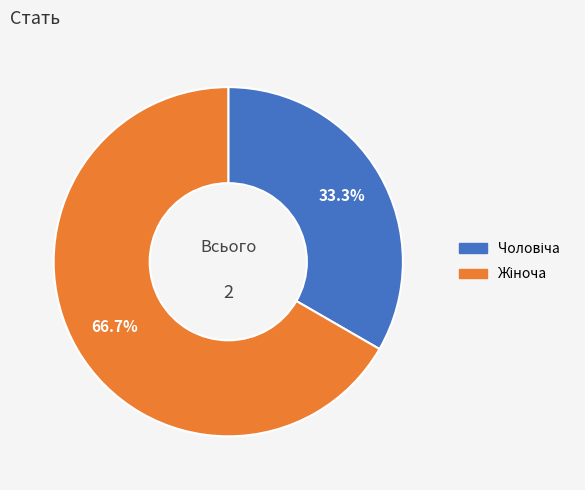

Is there any slice that represents more than half of the pie?

Yes